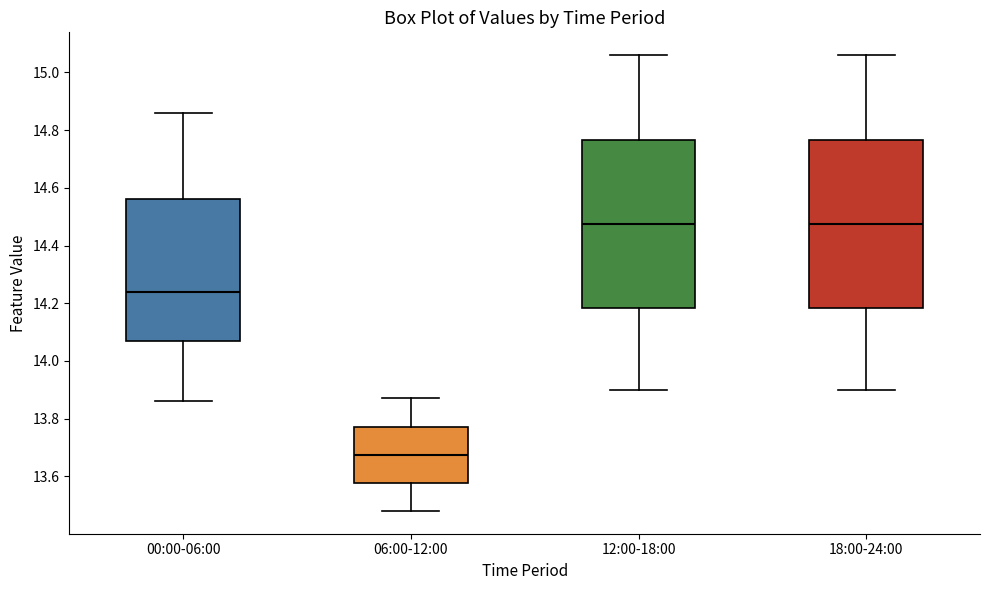

Where is the upper edge of the box for 18:00-24:00 on the y-axis? The values are not printed on the chart, so give them approximately, as read against the axis.

14.76